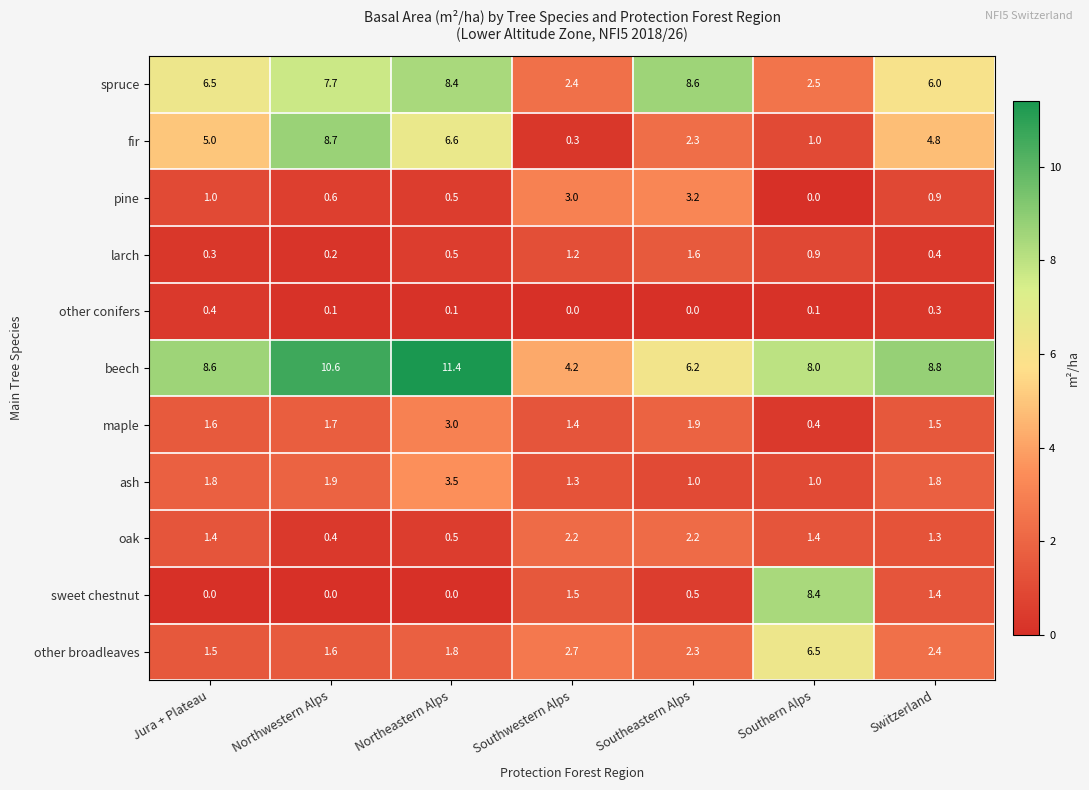

Which label corresponds to the largest value in the chart?

Northeastern Alps